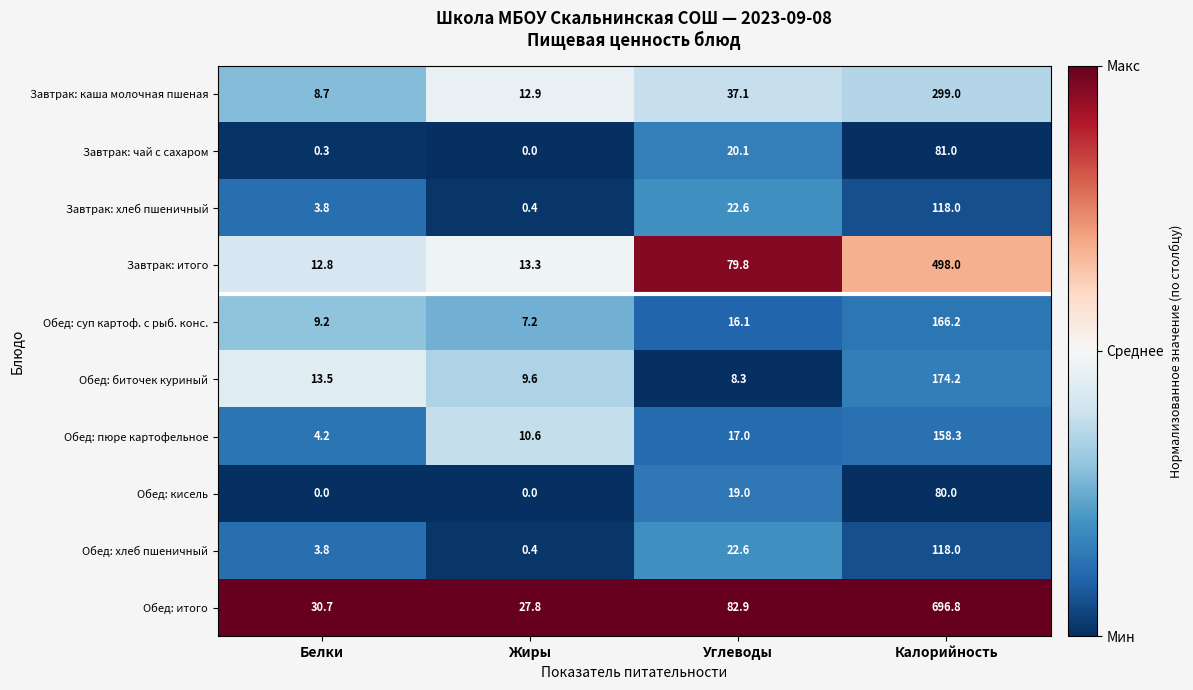

Which series has the largest total across all categories?

Обед: итого